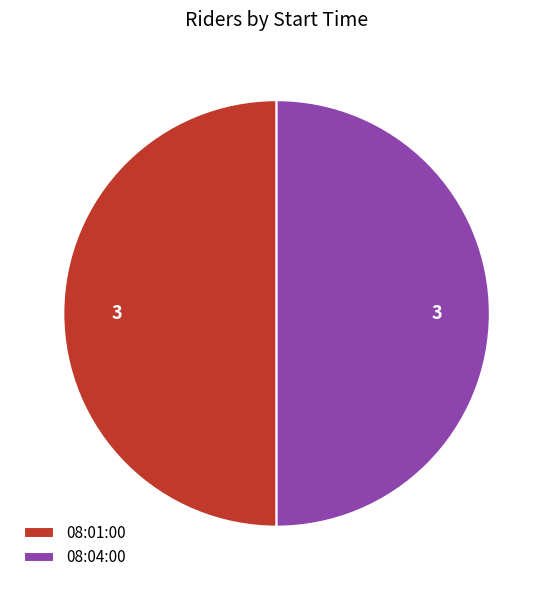

True or false: 08:04:00 accounts for 50% of the total.

True